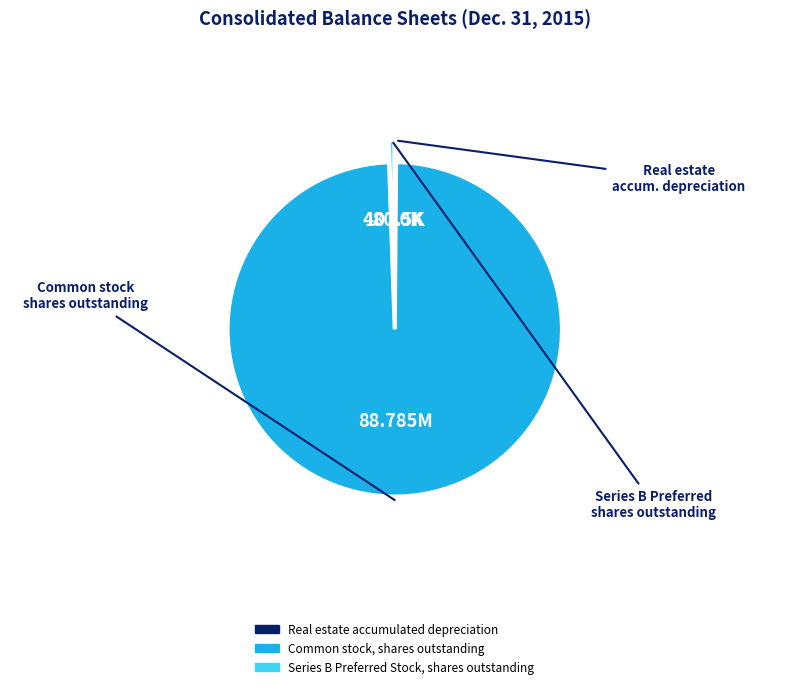

Is the sum of Common stock, shares outstanding and Series B Preferred Stock, shares outstanding greater than half?

Yes